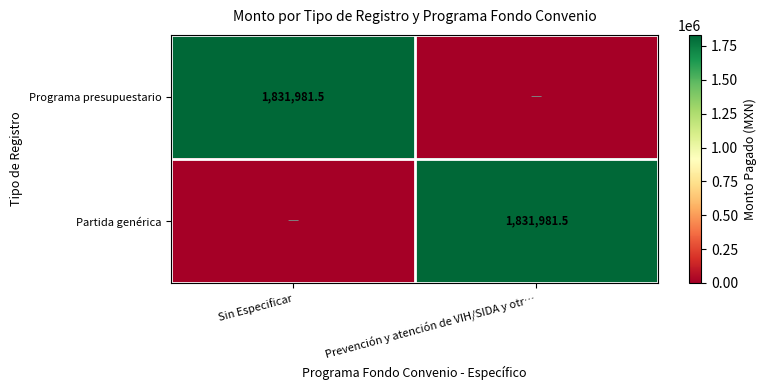

True or false: Partida genérica has a value of 456045.8 at Prevención y atención de VIH/SIDA y otr….

False